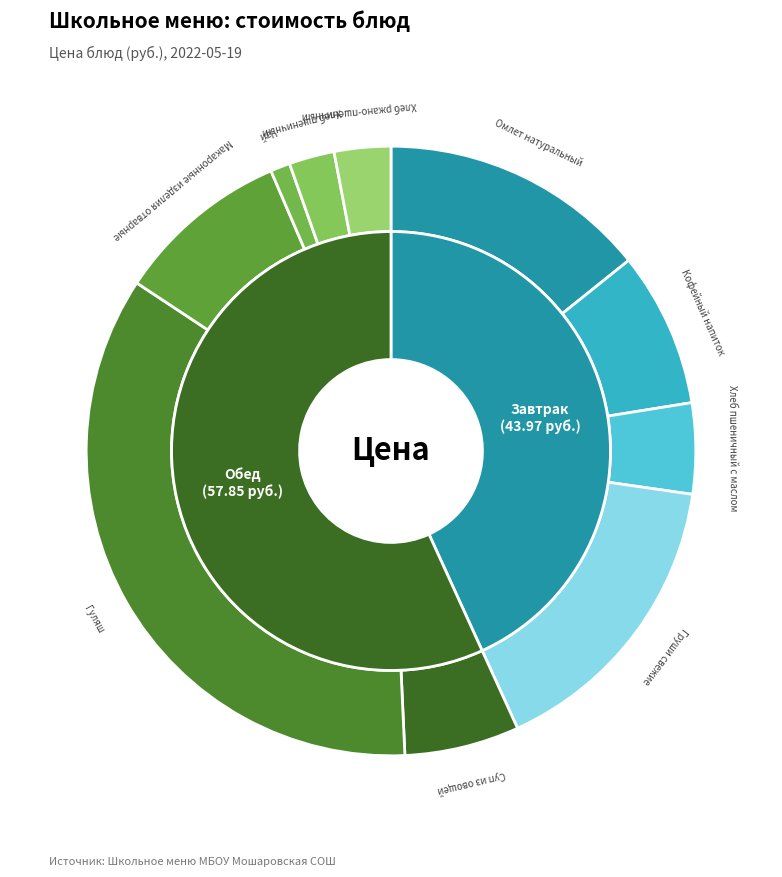

Which category has the smallest portion of the pie?

Чай